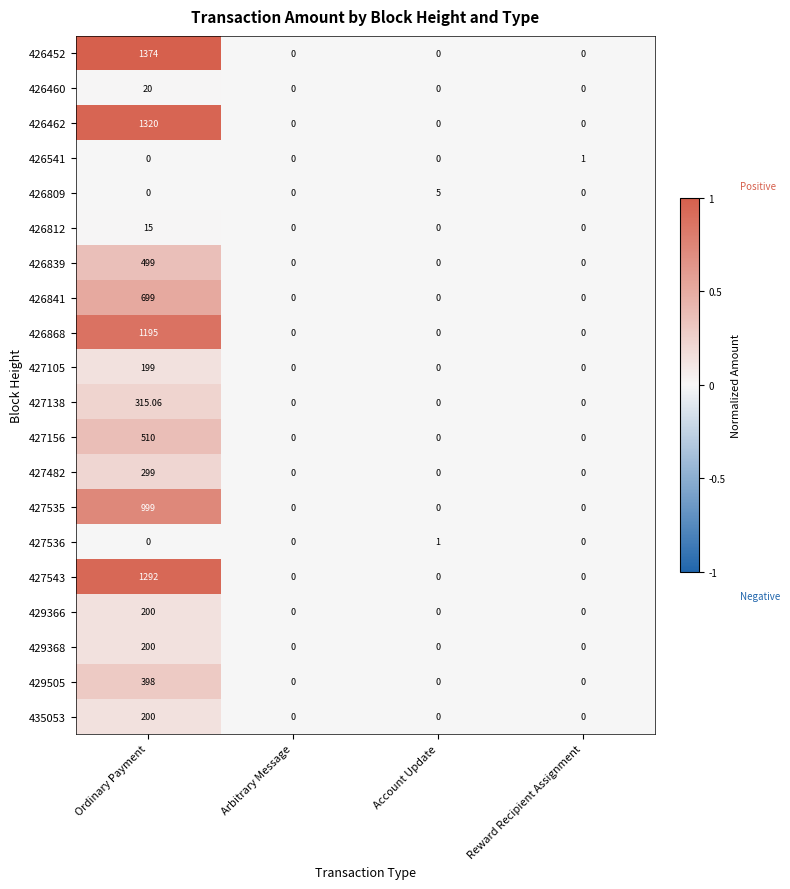

At which label does 426462 reach its peak?

Ordinary Payment